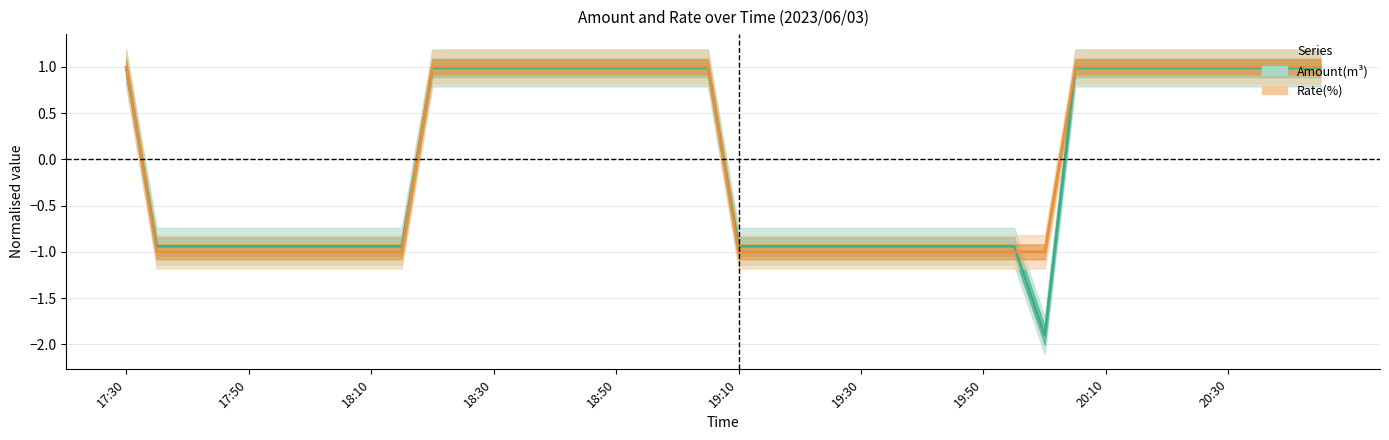

In Amount(m3), how many points are lower than both neighbors (excluding endpoints)?

1